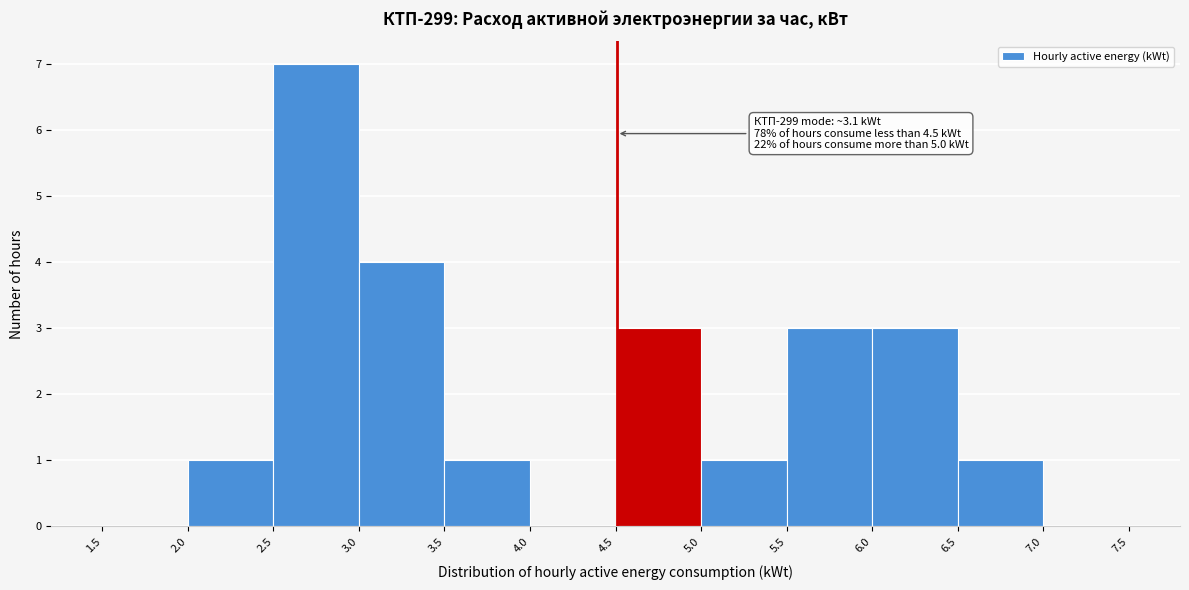

Which range on the x-axis has the tallest bar?

2.5 to 3.0